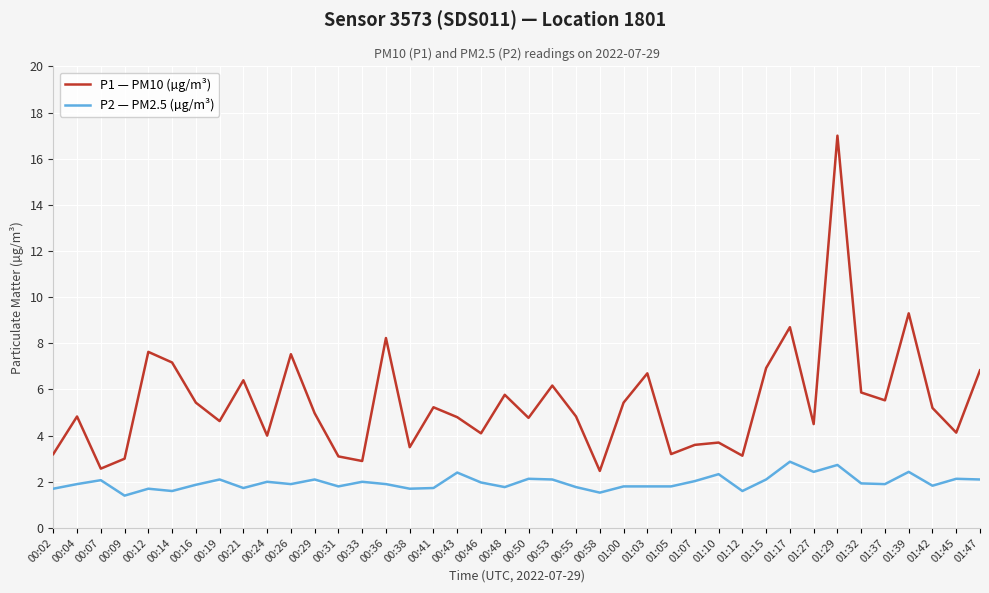

What is the minimum value for P1 — PM10 (µg/m³)?

2.5